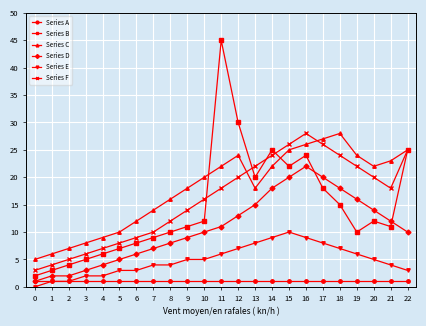

Which series has the largest range (max minus min)?

Series B